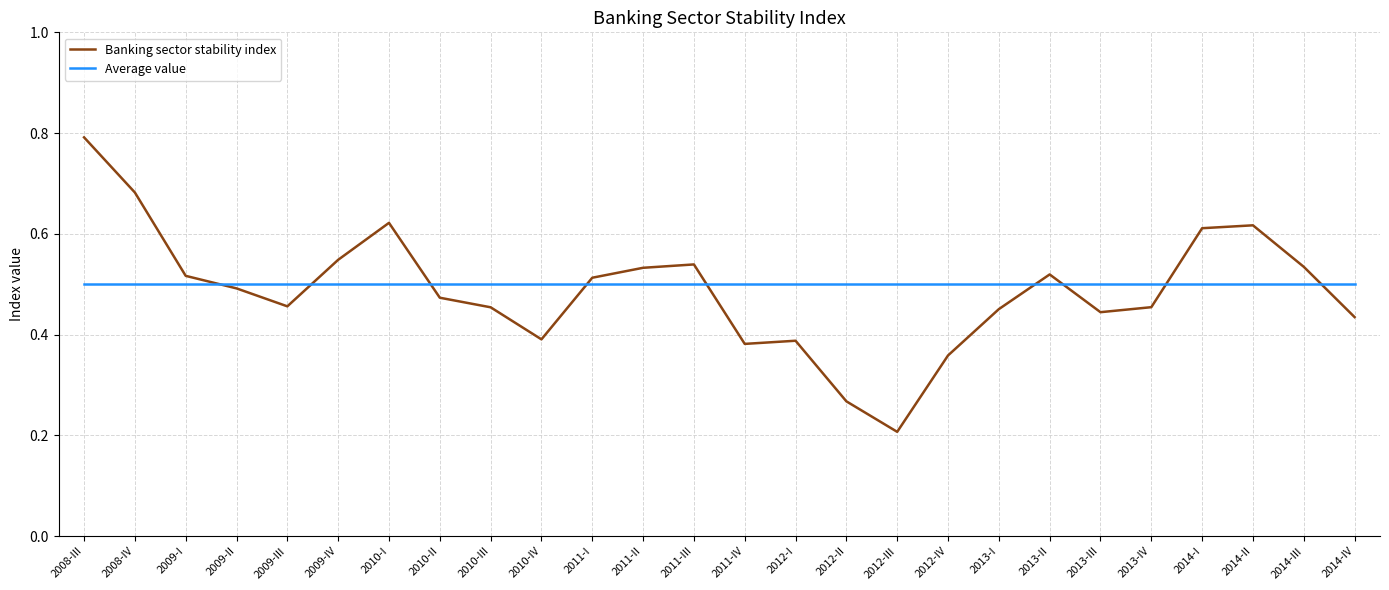

What is the total value across all series at 2011-II?

1.0